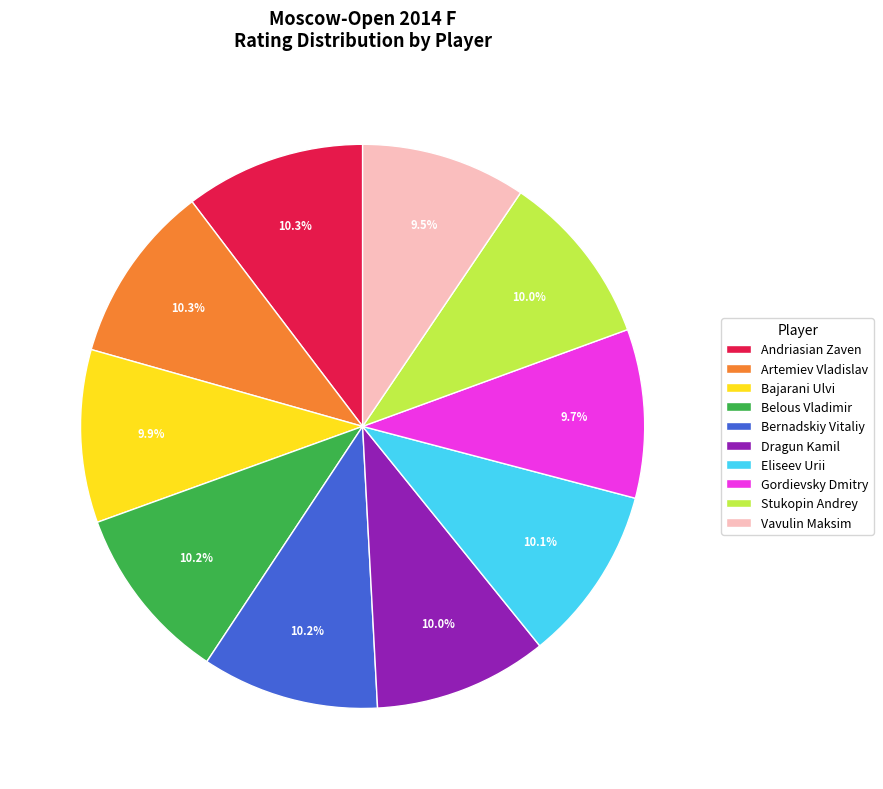

To the nearest percent, what is the combined percentage of Dragun Kamil and Vavulin Maksim?

19%